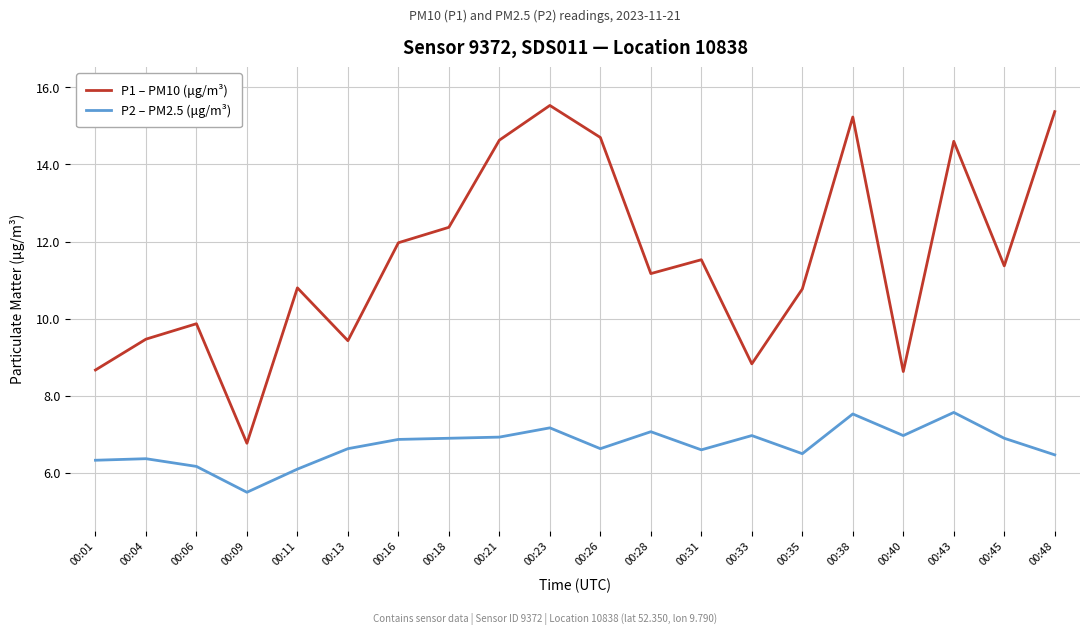

Which series has the largest range (max minus min)?

P1 – PM10 (μg/m³)